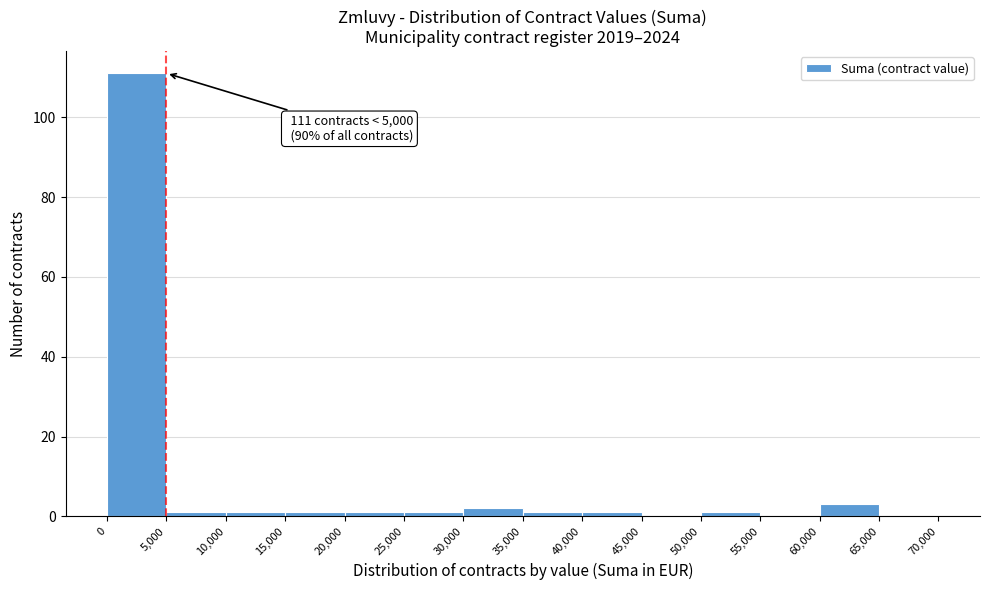

Over which range of the x-axis is the bar tallest?

0 to 5,000